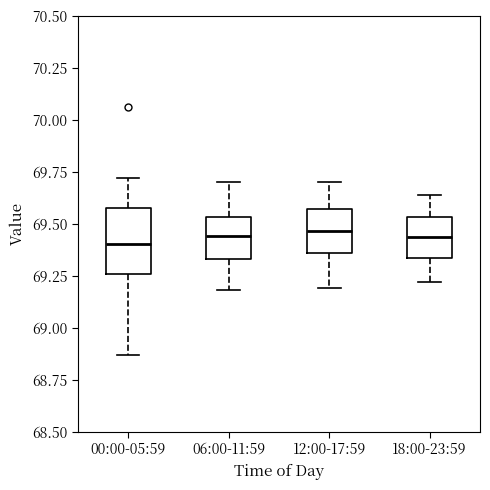

Reading left to right, read every box against the y-axis: the position of its median line, the range the box covers, and the ends of its whiskers. The values are not printed on the chart, so give them approximately, as read against the axis.

00:00-05:59: median 69.40, box 69.25 to 69.60, whiskers 68.85 to 69.70
06:00-11:59: median 69.45, box 69.35 to 69.55, whiskers 69.20 to 69.70
12:00-17:59: median 69.45, box 69.35 to 69.55, whiskers 69.20 to 69.70
18:00-23:59: median 69.45, box 69.35 to 69.55, whiskers 69.20 to 69.65